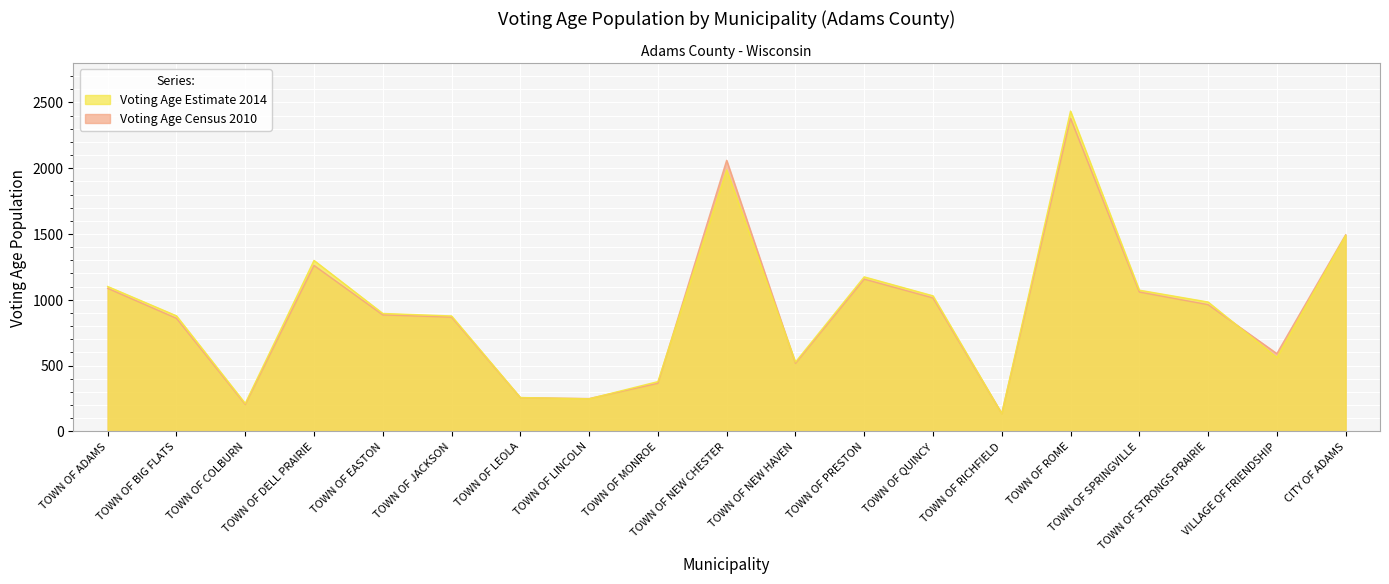

Reading right to left, list all the values displayed in this chart.

Voting Age Estimate 2014: CITY OF ADAMS=1489	VILLAGE OF FRIENDSHIP=561	TOWN OF STRONGS PRAIRIE=983	TOWN OF SPRINGVILLE=1073	TOWN OF ROME=2434	TOWN OF RICHFIELD=135	TOWN OF QUINCY=1030	TOWN OF PRESTON=1174	TOWN OF NEW HAVEN=526	TOWN OF NEW CHESTER=1987	TOWN OF MONROE=378	TOWN OF LINCOLN=247	TOWN OF LEOLA=257	TOWN OF JACKSON=877	TOWN OF EASTON=896	TOWN OF DELL PRAIRIE=1299	TOWN OF COLBURN=212	TOWN OF BIG FLATS=878	TOWN OF ADAMS=1101
Voting Age Census 2010: CITY OF ADAMS=1494	VILLAGE OF FRIENDSHIP=591	TOWN OF STRONGS PRAIRIE=963	TOWN OF SPRINGVILLE=1059	TOWN OF ROME=2379	TOWN OF RICHFIELD=135	TOWN OF QUINCY=1014	TOWN OF PRESTON=1157	TOWN OF NEW HAVEN=517	TOWN OF NEW CHESTER=2060	TOWN OF MONROE=365	TOWN OF LINCOLN=249	TOWN OF LEOLA=256	TOWN OF JACKSON=868	TOWN OF EASTON=885	TOWN OF DELL PRAIRIE=1261	TOWN OF COLBURN=205	TOWN OF BIG FLATS=859	TOWN OF ADAMS=1087